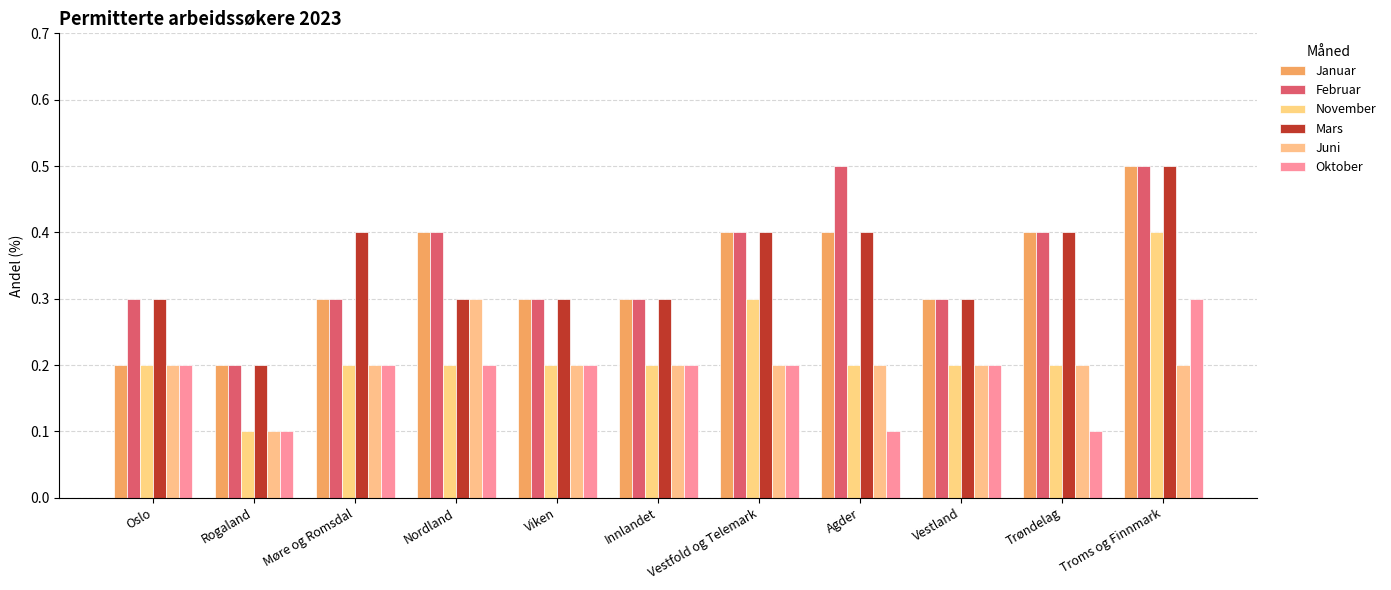

Is it true that November equals 0.2 at Nordland?

True